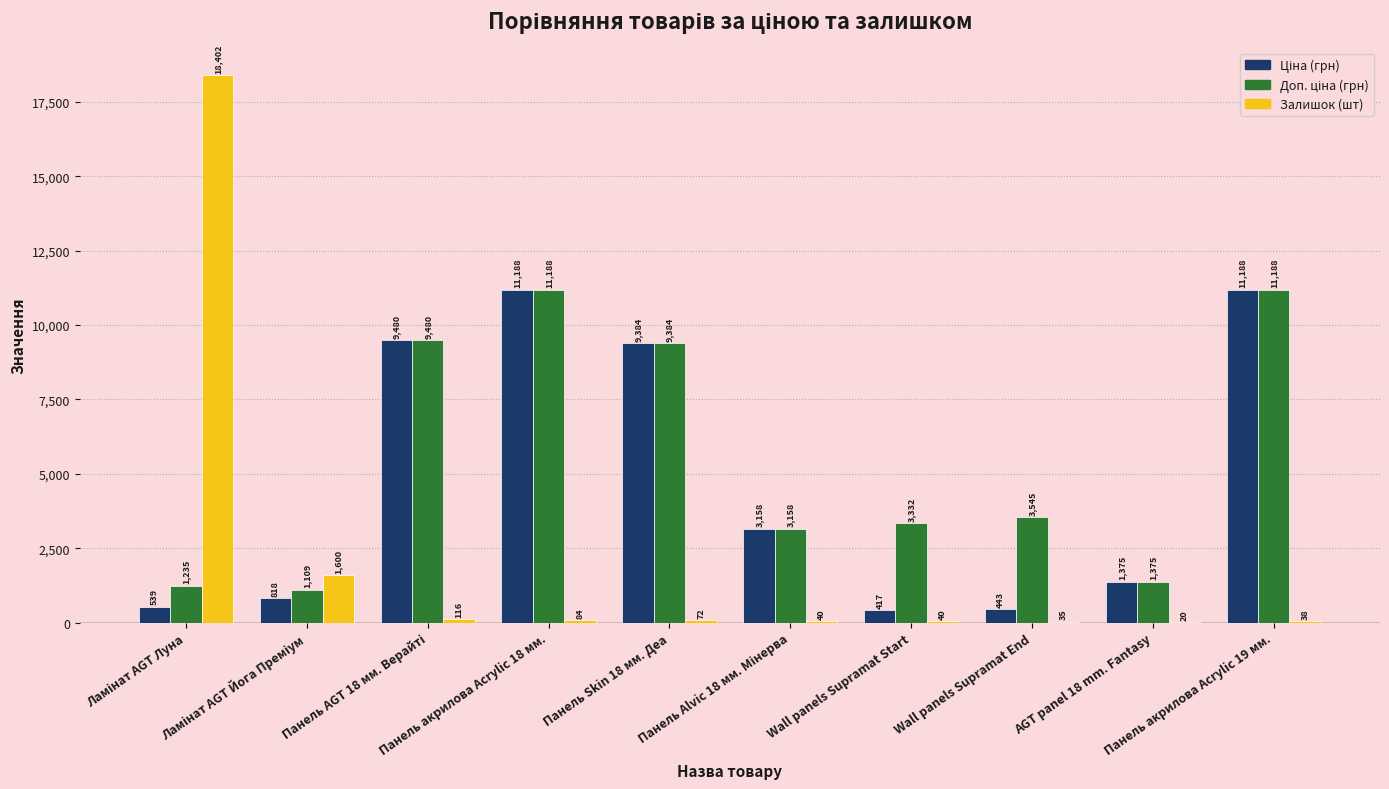

What is the greatest value displayed?

18402.0